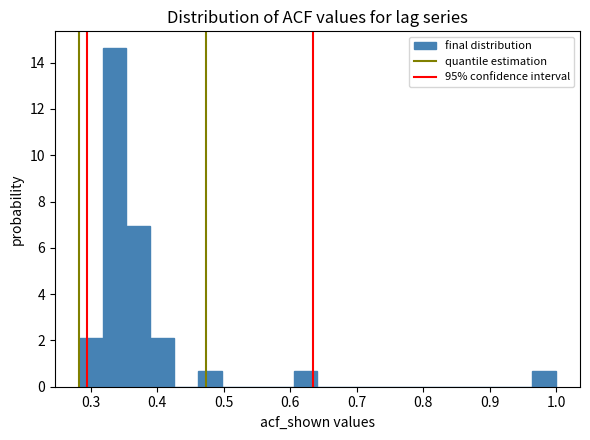

Read against the x-axis, roughly where is the centre of the tallest bar?

0.34